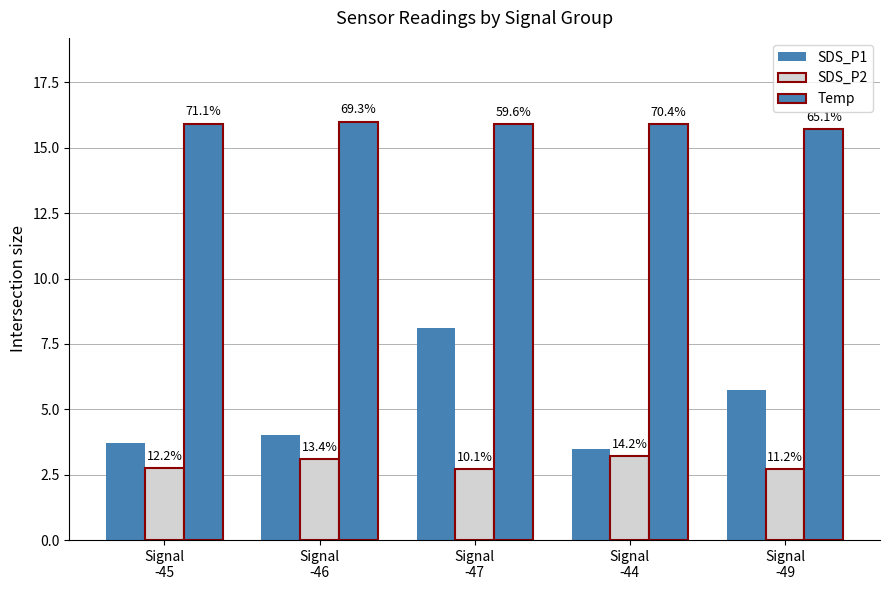

Reading left to right, list all the values displayed in this chart.

SDS_P1: Signal
-45=3.7	Signal
-46=4.0	Signal
-47=8.1	Signal
-44=3.5	Signal
-49=5.7
SDS_P2: Signal
-45=2.7	Signal
-46=3.1	Signal
-47=2.7	Signal
-44=3.2	Signal
-49=2.7
Temp: Signal
-45=15.9	Signal
-46=16.0	Signal
-47=15.9	Signal
-44=15.9	Signal
-49=15.7